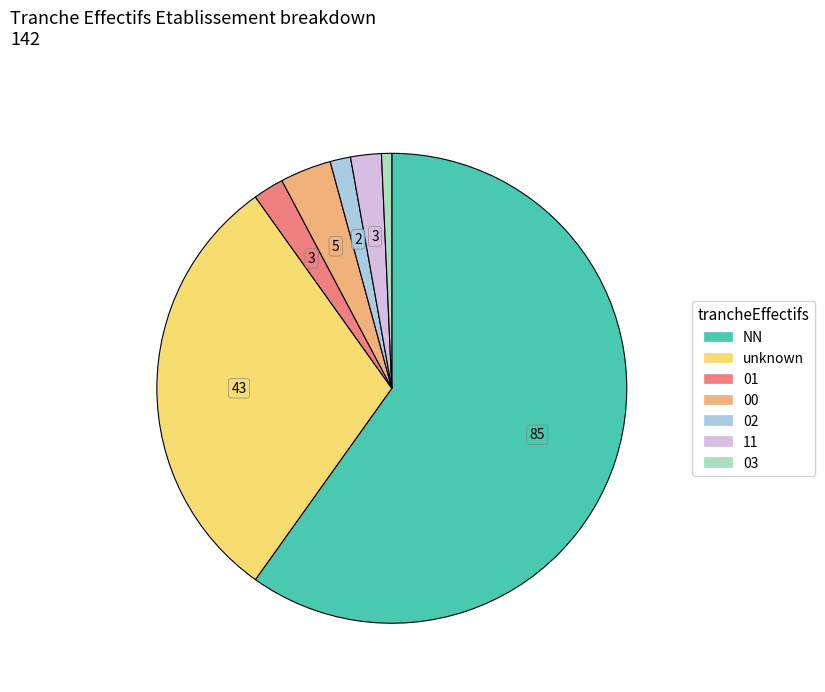

Is there a majority slice in this chart?

Yes